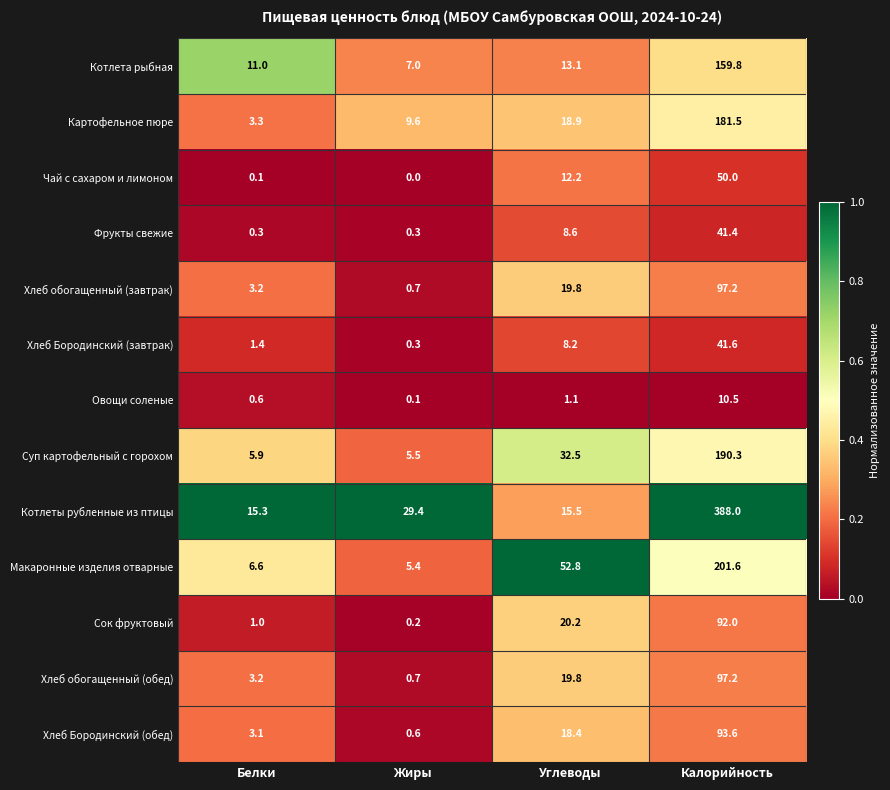

What is the approximate value of Картофельное пюре at Углеводы?

18.9